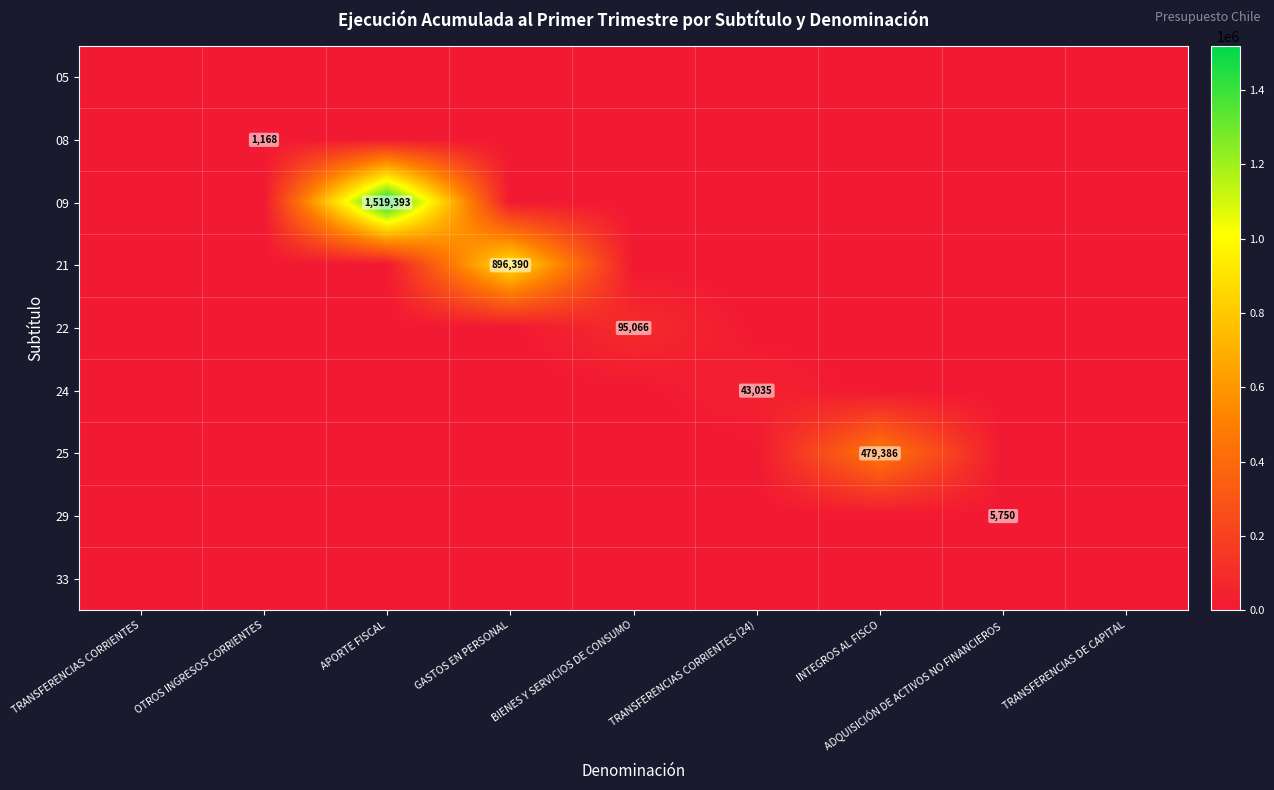

Which series has the largest total across all categories?

09